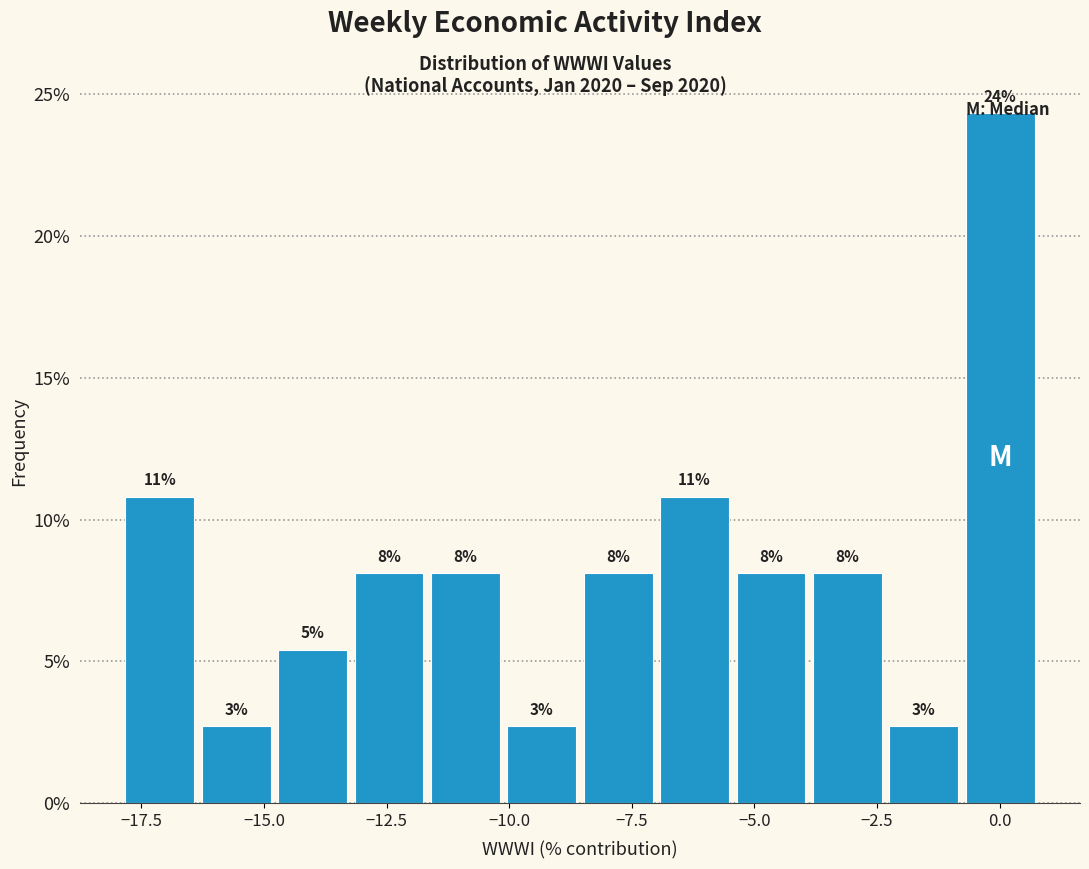

Around what value on the x-axis is the tallest bar? Give the approximate position of its centre, as read against the axis.

0.0